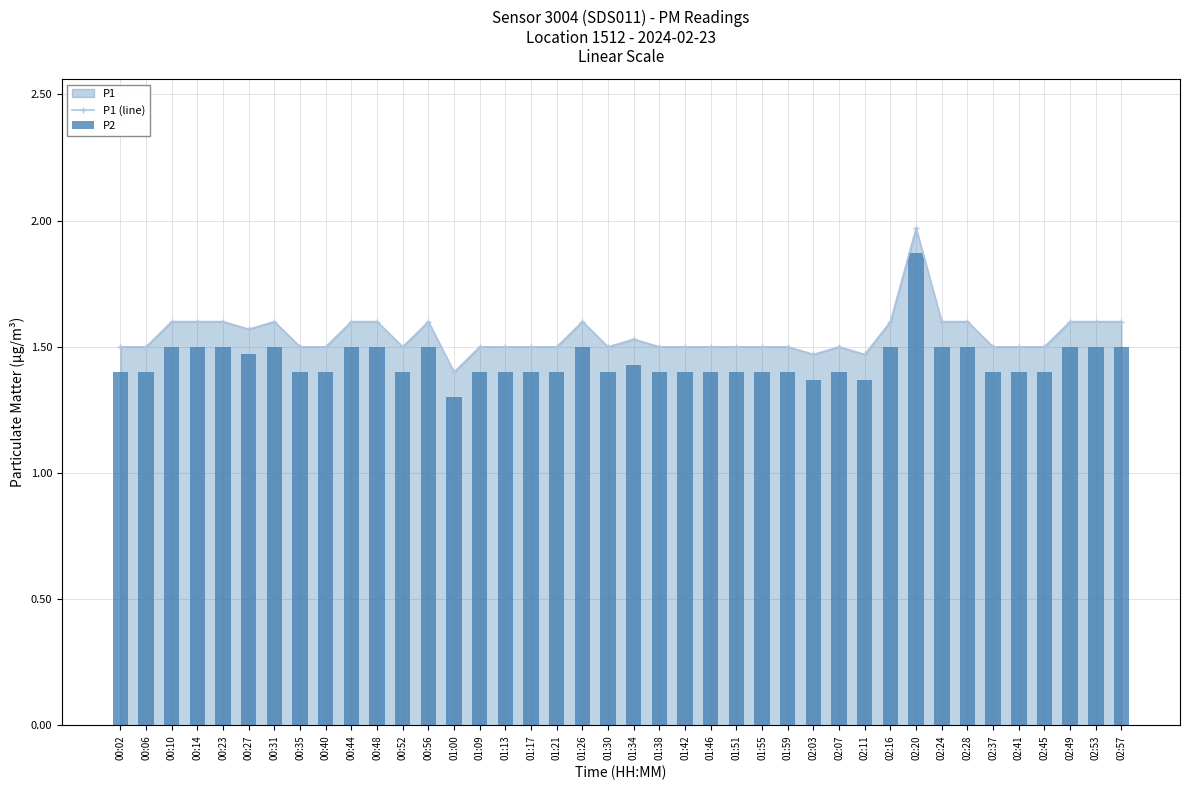

What is the value of the P2 bar at the 34th from the left?

1.5